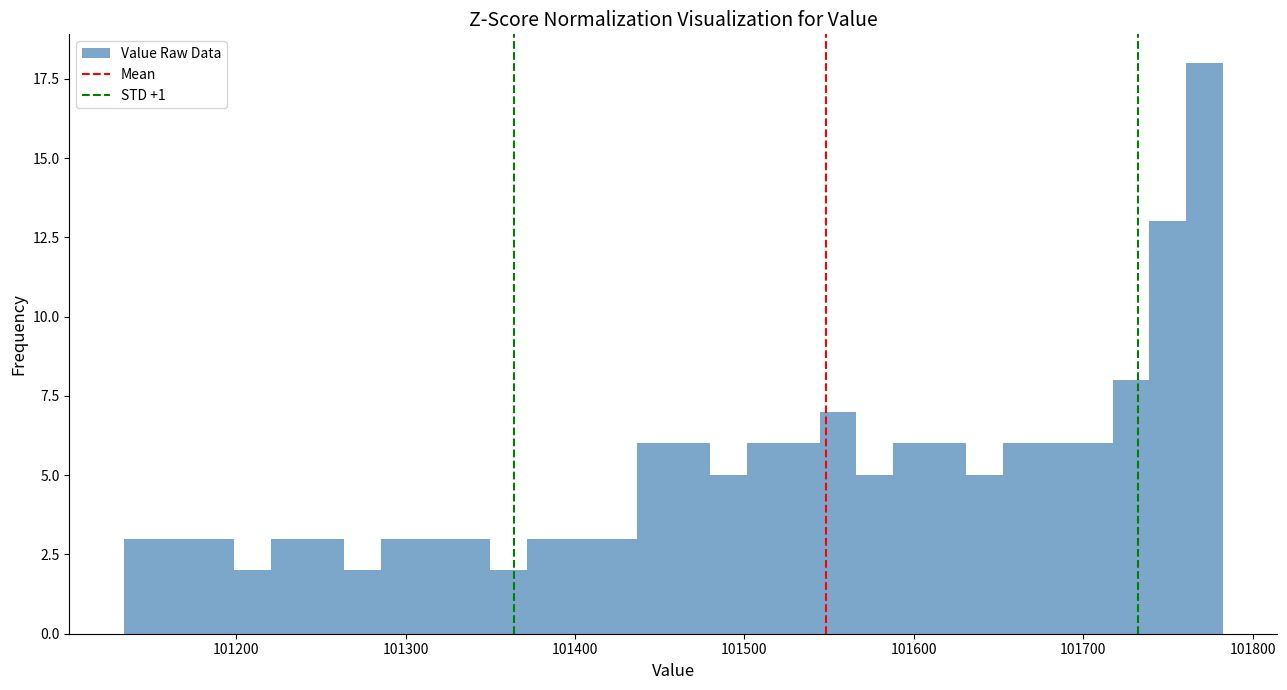

Read against the x-axis, roughly where is the centre of the tallest bar?

101770